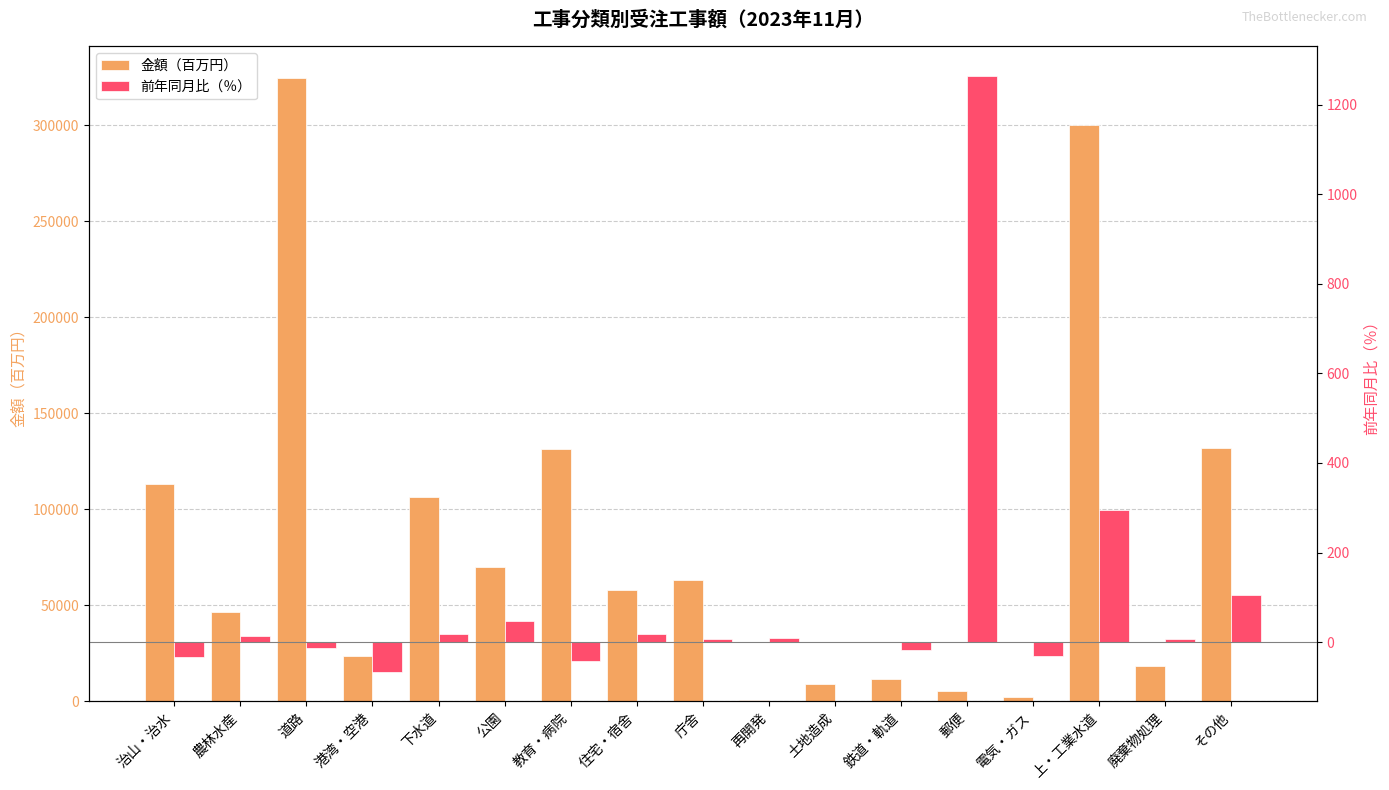

At how many categories does at least one series exceed 258988?

2